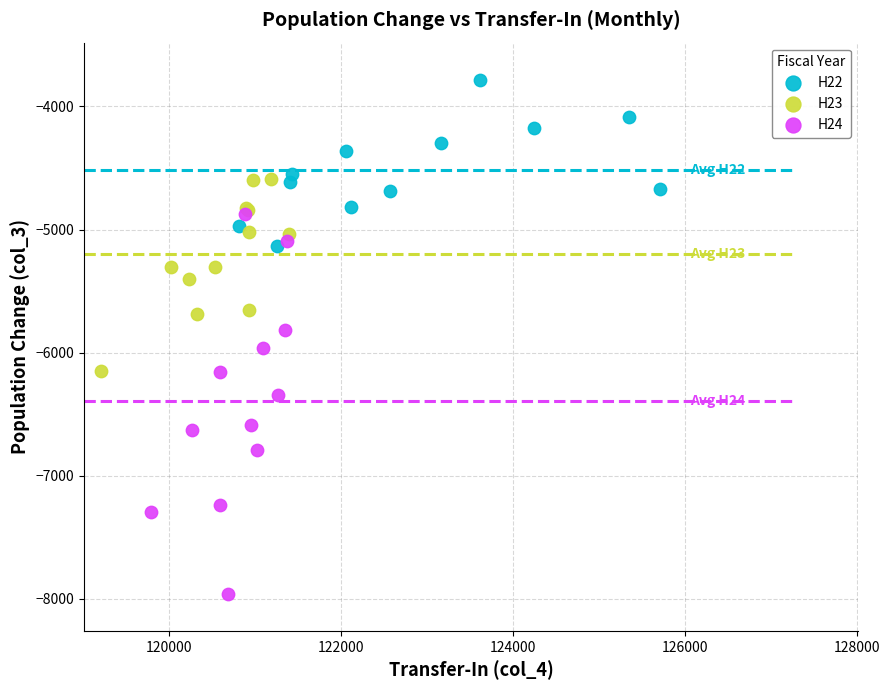

Which series contains the lowest Y value?

H24